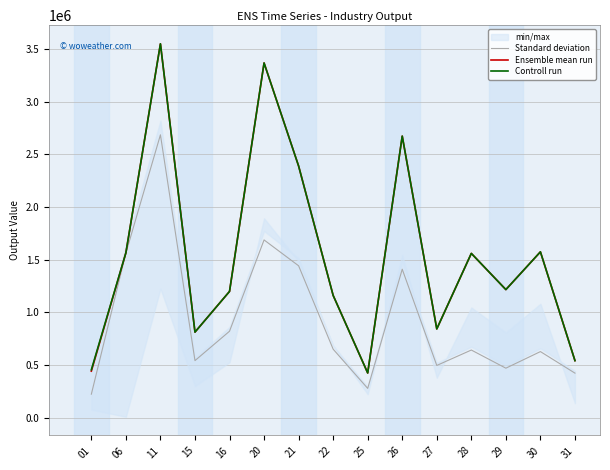

True or false: Ensemble mean run has more than 2 points higher than both neighbors.

True